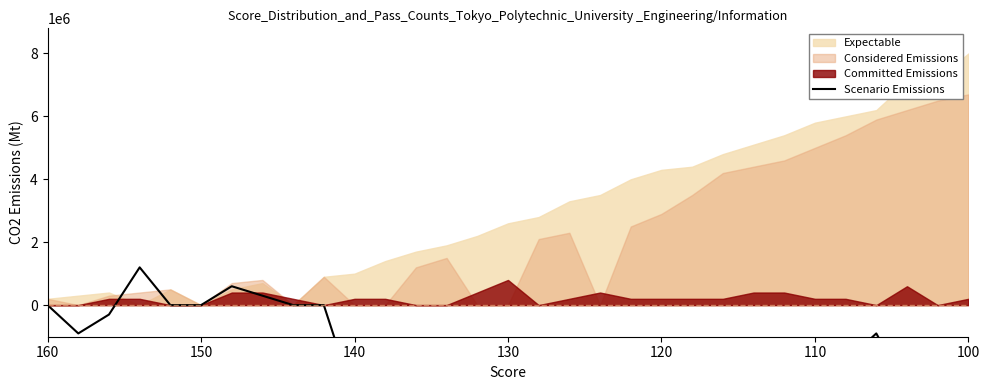

The value at 21 is -1803682. True or false?

False